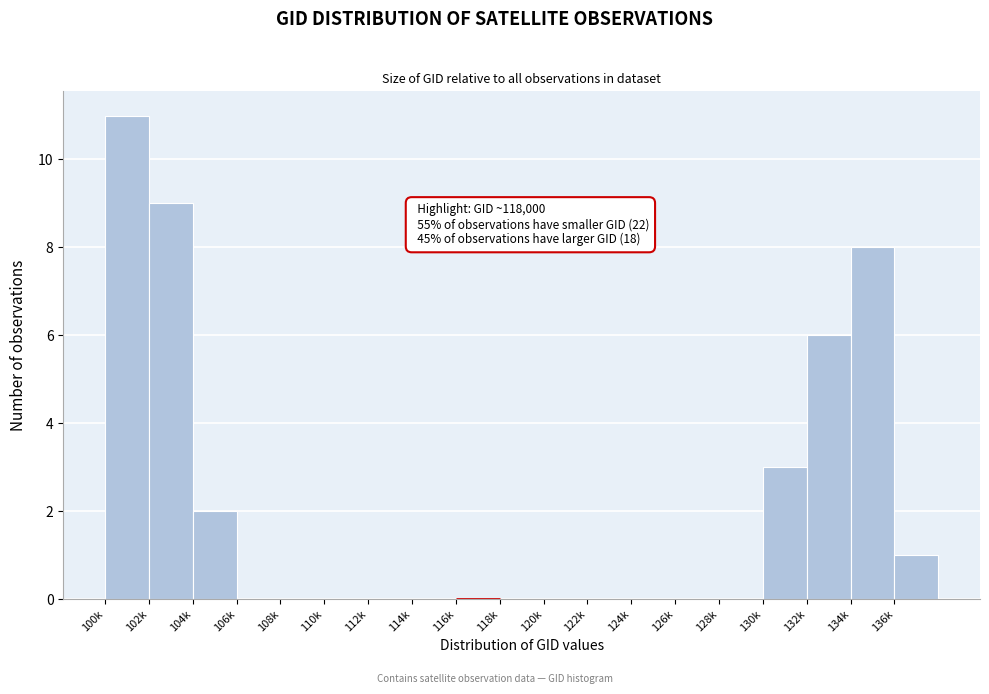

Reading left to right, list all the values displayed in this chart.

100k=11	102k=9	104k=2	106k=0	108k=0	110k=0	112k=0	114k=0	116k=0	118k=0	120k=0	122k=0	124k=0	126k=0	128k=0	130k=3	132k=6	134k=8	136k=1